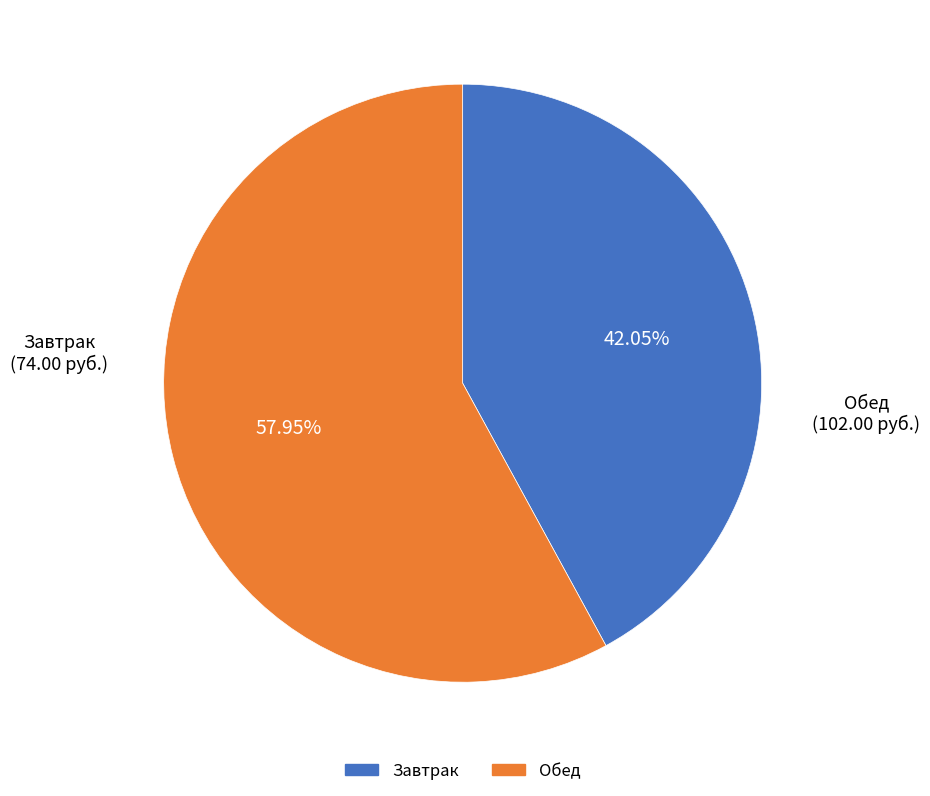

Is there any slice that represents more than half of the pie?

Yes